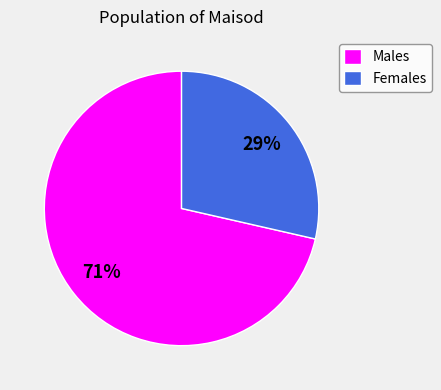

Is there any slice that represents more than half of the pie?

Yes